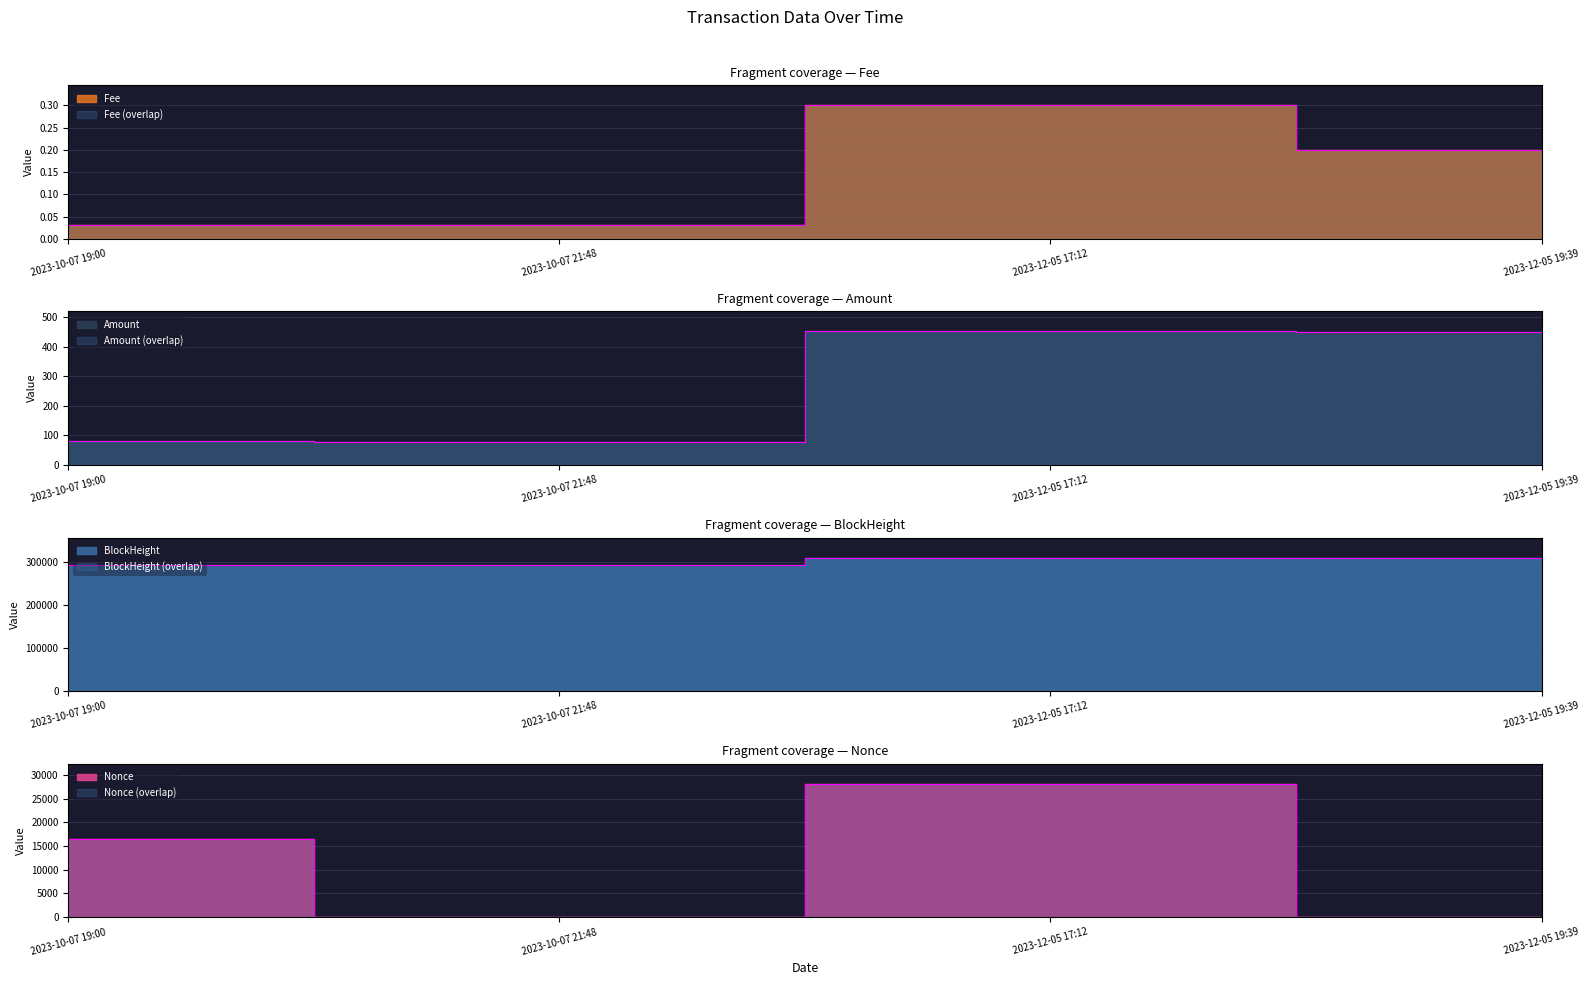

What position from the left is 2023-12-05 17:12?

3